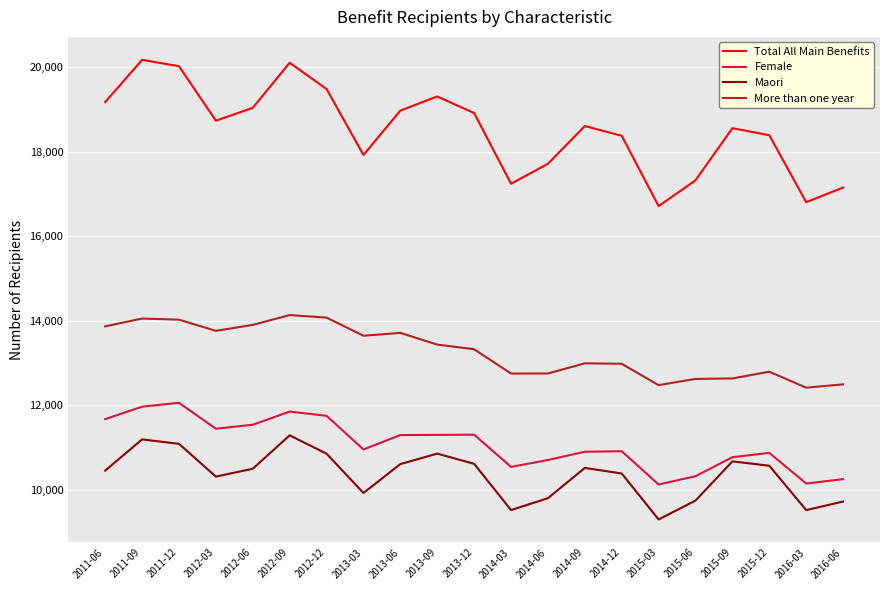

True or false: More than one year has more than 2 points higher than both neighbors.

True